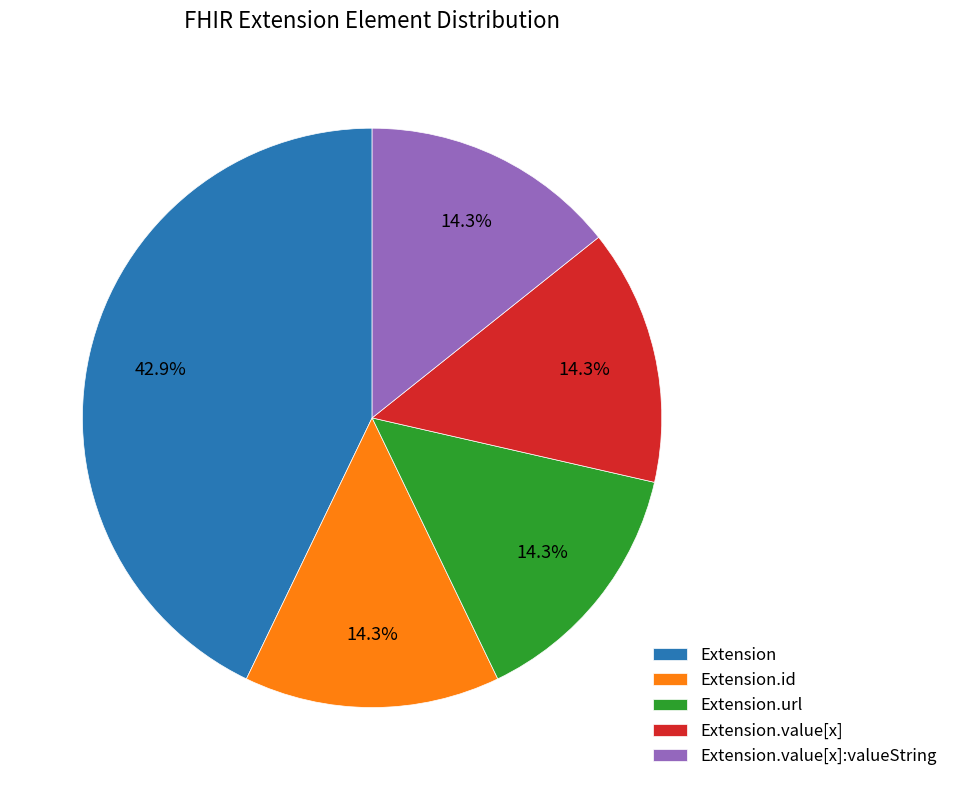

Is it true that Extension.value[x] is 1% of the pie?

False